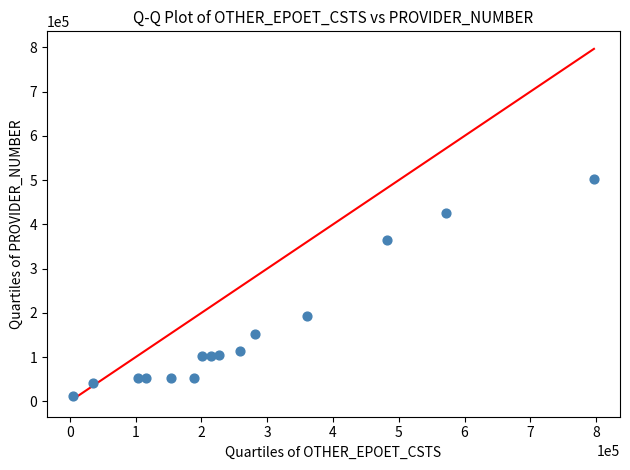

What Y value in the scatter plot is closest to 257514?

192564.5